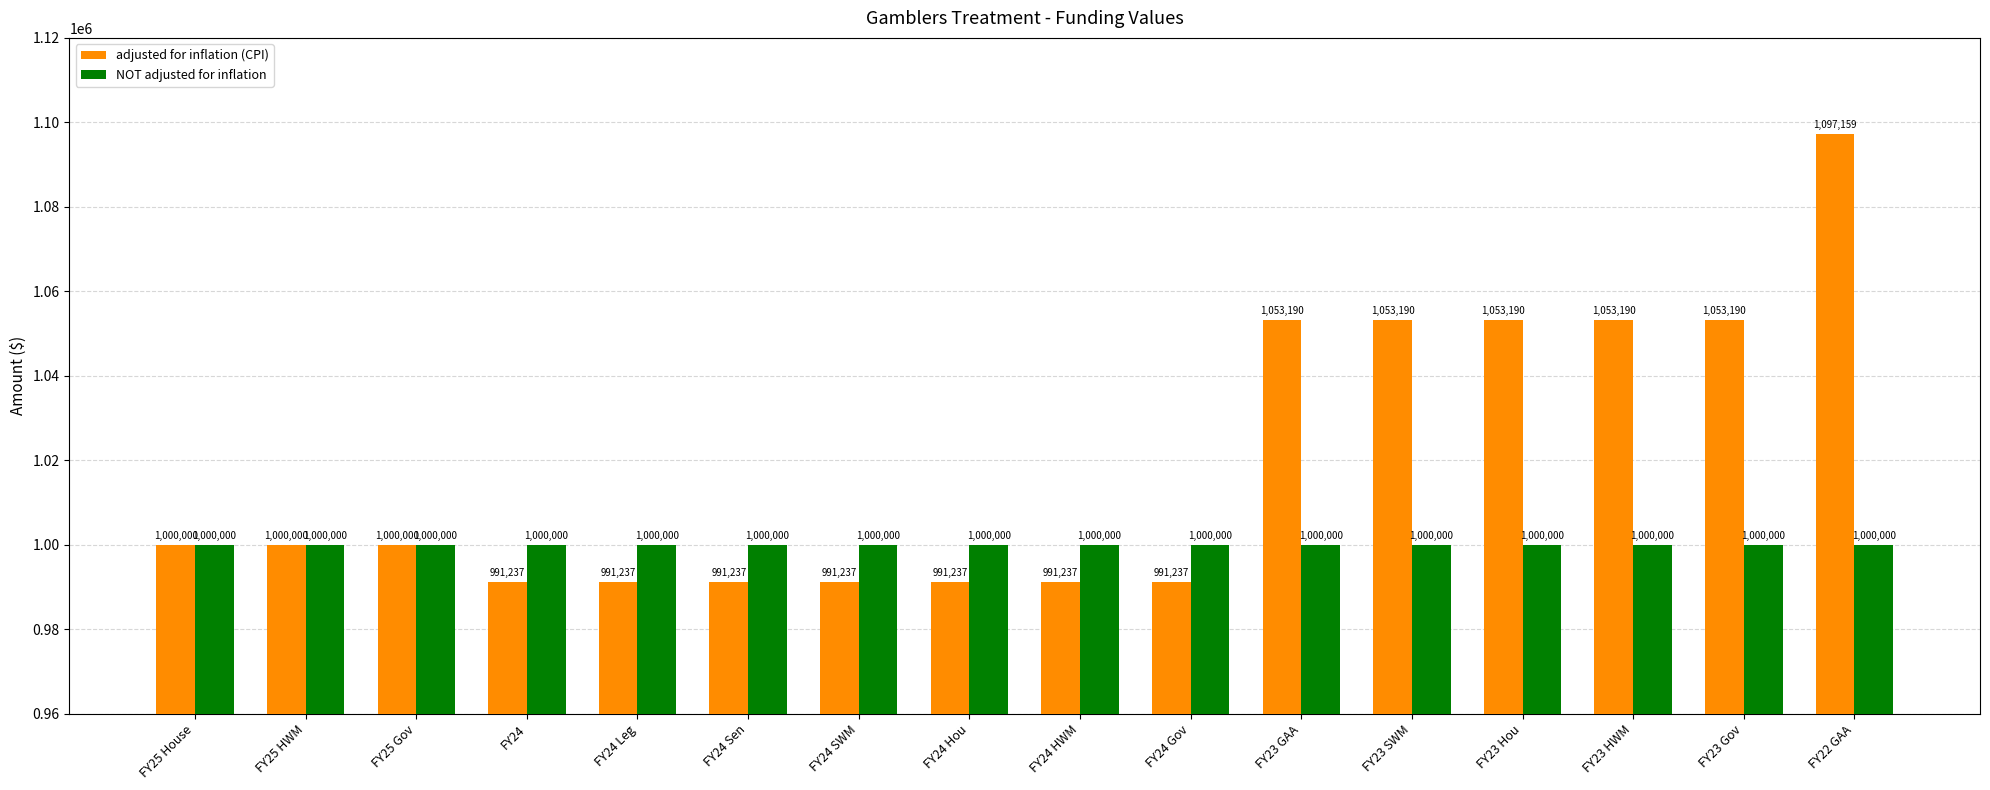

How many series are shown in this chart?

2